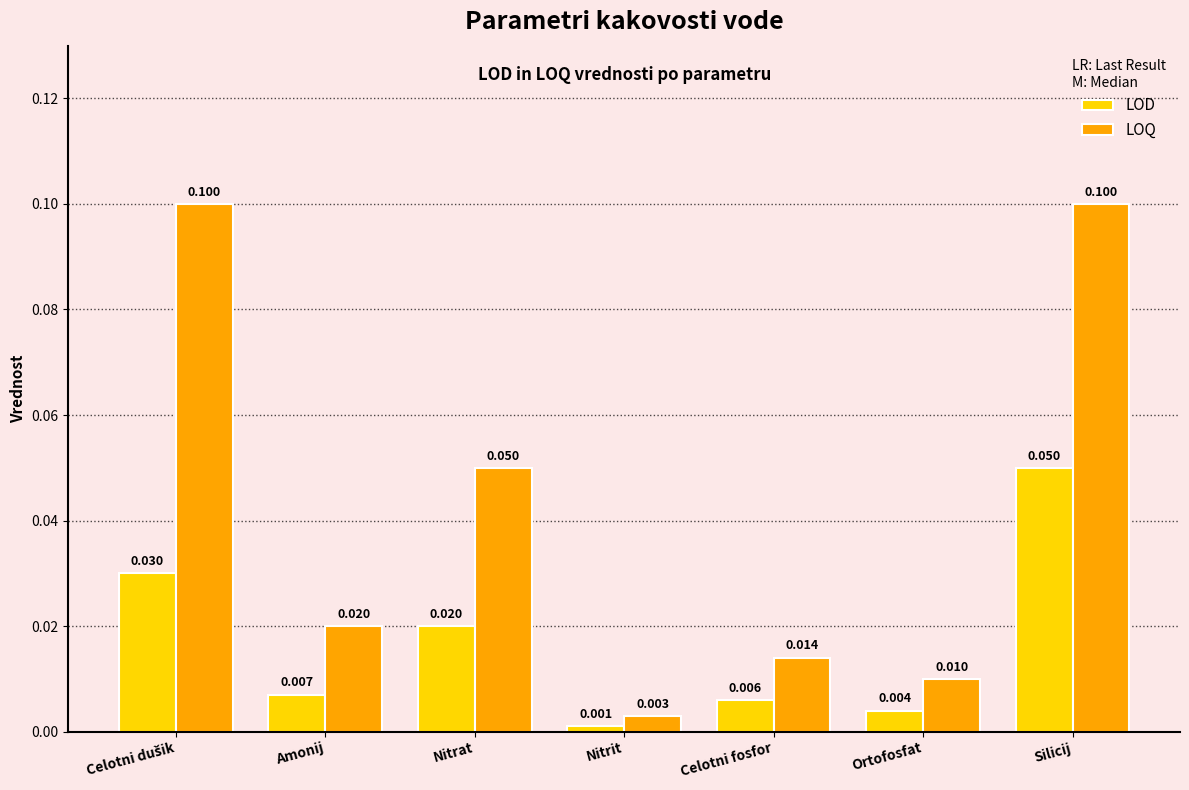

At which category is the sum across all series the highest?

Silicij